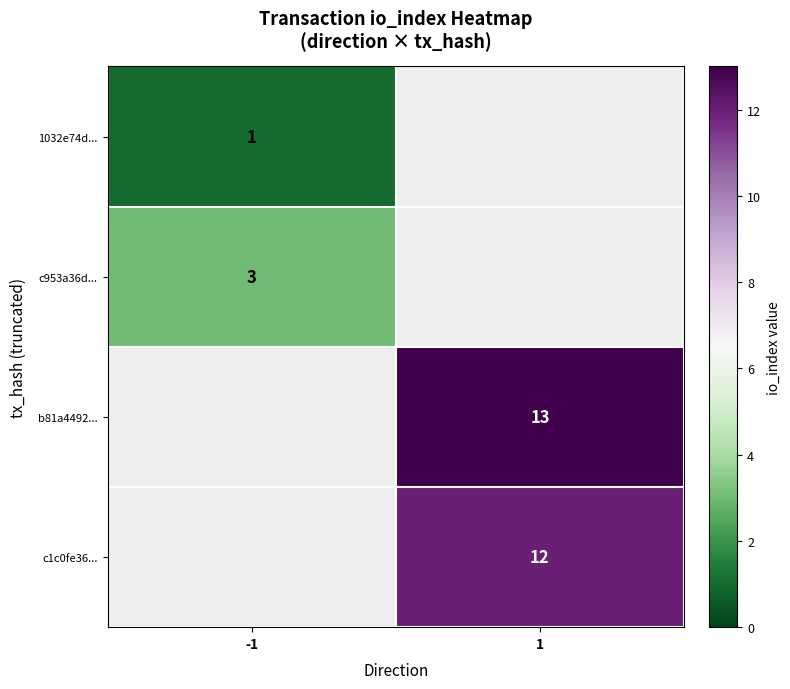

At how many categories does at least one series exceed 10?

1